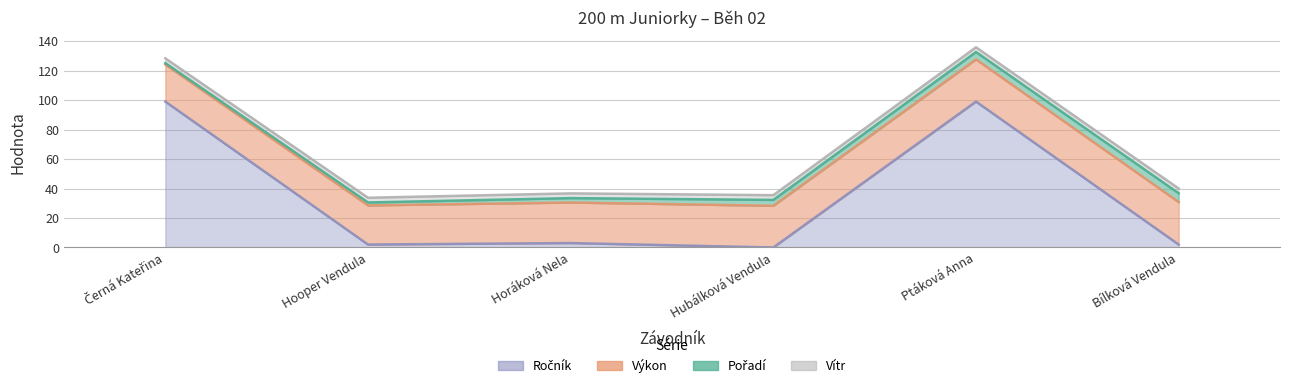

How many lines are shown in the chart?

4